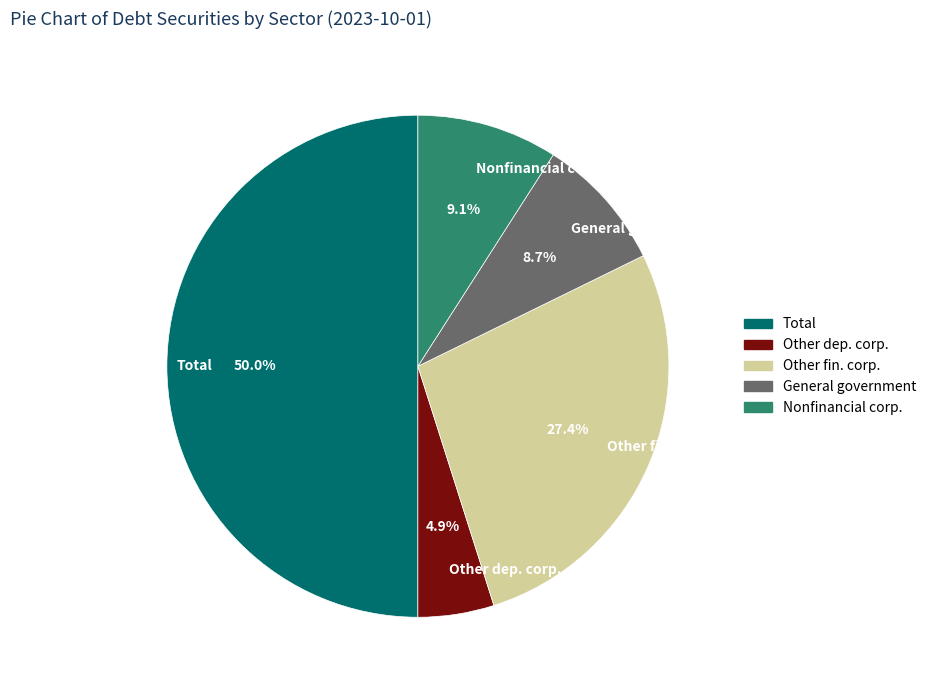

The General government slice represents 9% of the pie. True or false?

True